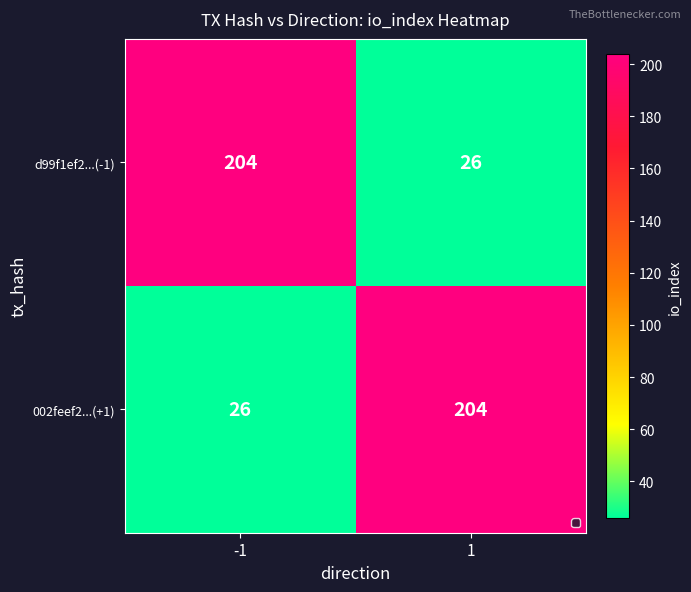

At 1, list the series in order from largest to smallest.

002feef2...(+1), d99f1ef2...(-1)